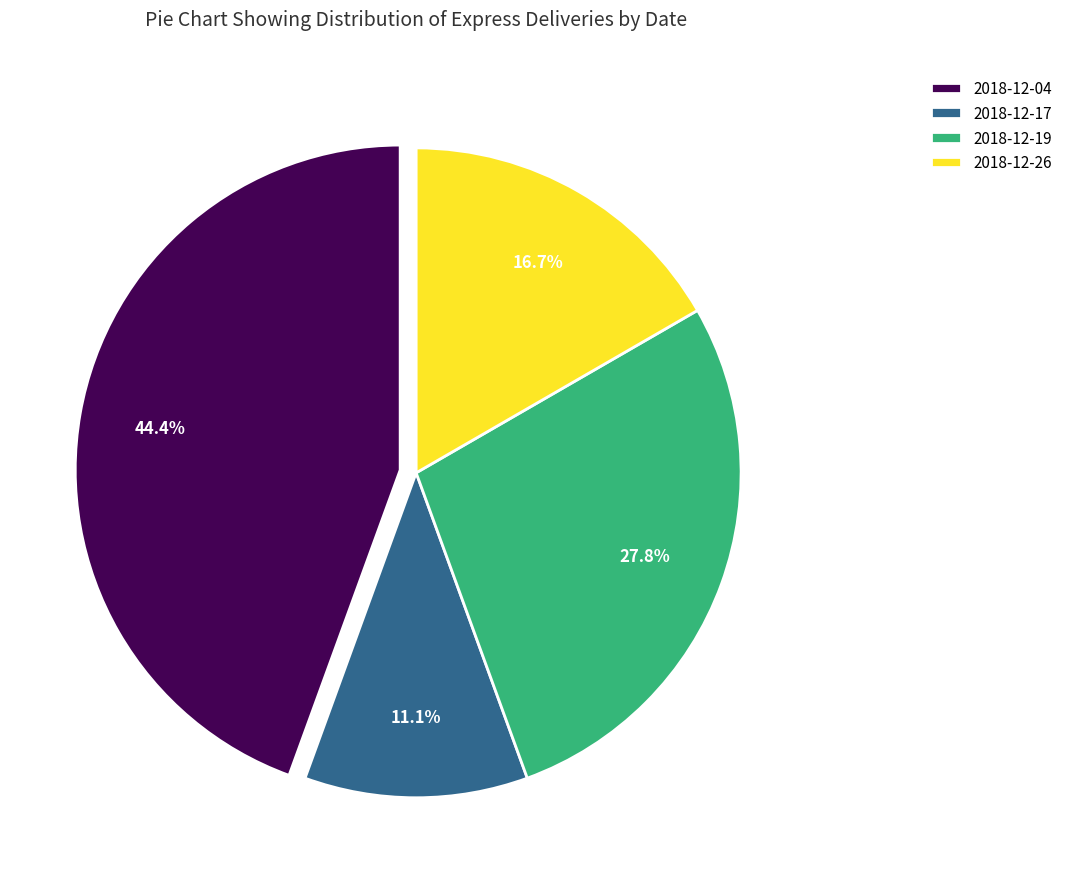

Between 2018-12-17 and 2018-12-26, which is larger?

2018-12-26